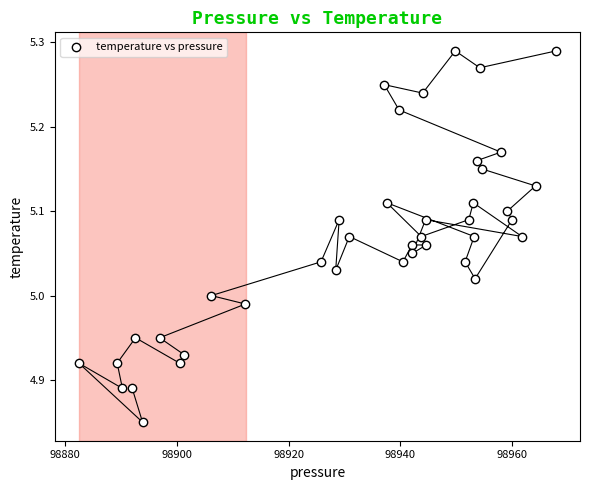

What is the range of X values (max minus min)?

85.4